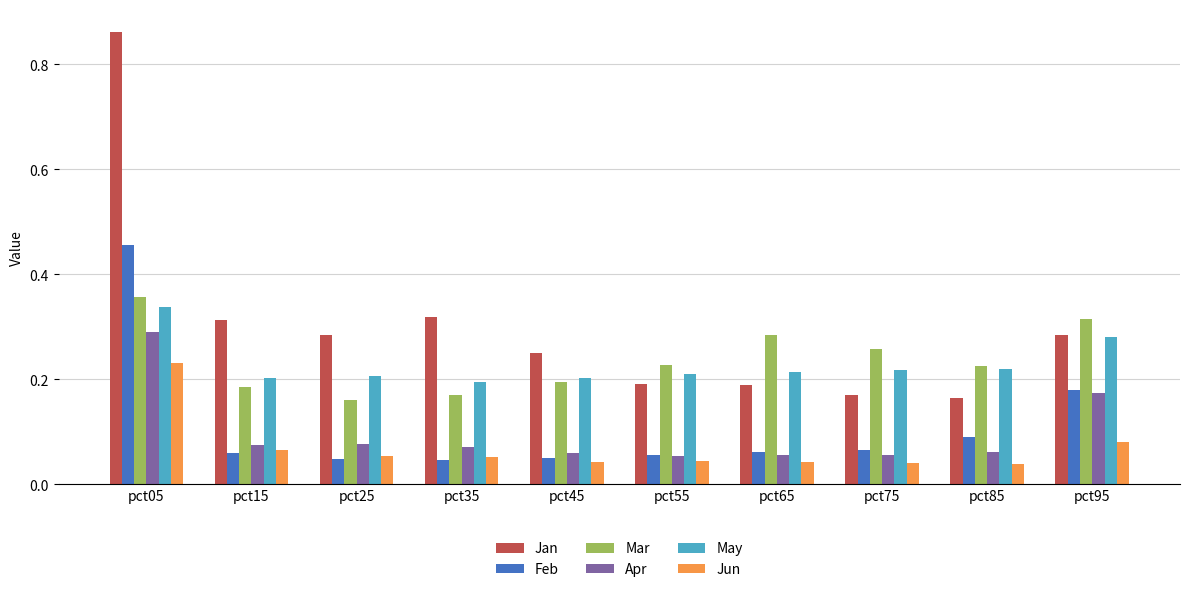

Which category has the highest value in the Apr series?

pct05